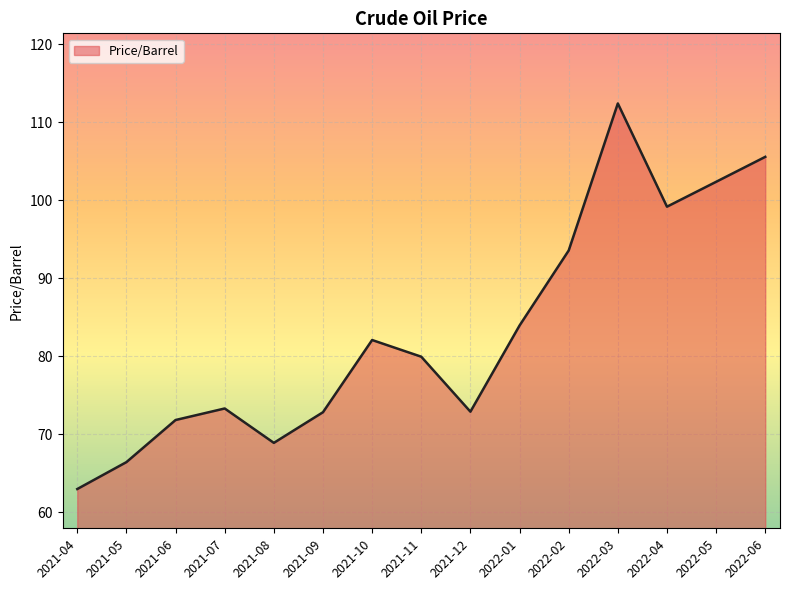

At which category does the chart reach its peak across all series?

2022-03